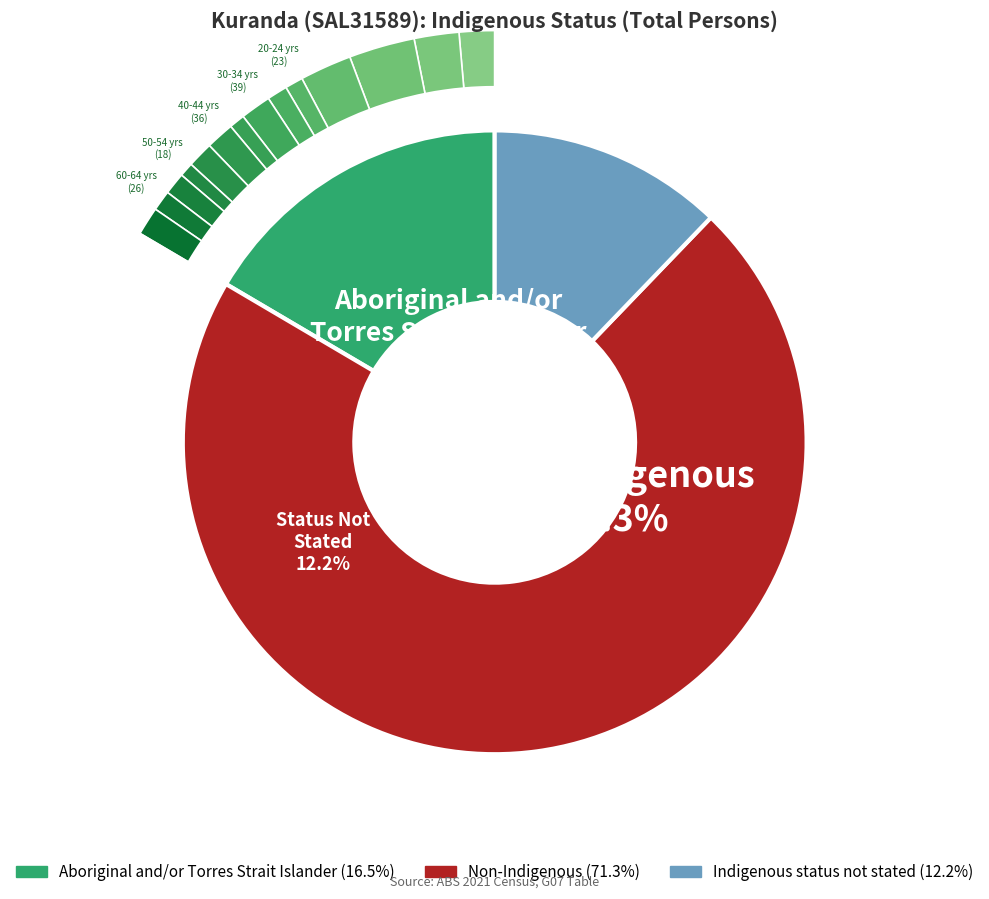

Is the sum of Non-Indigenous and Aboriginal and/or Torres Strait Islander greater than half?

Yes